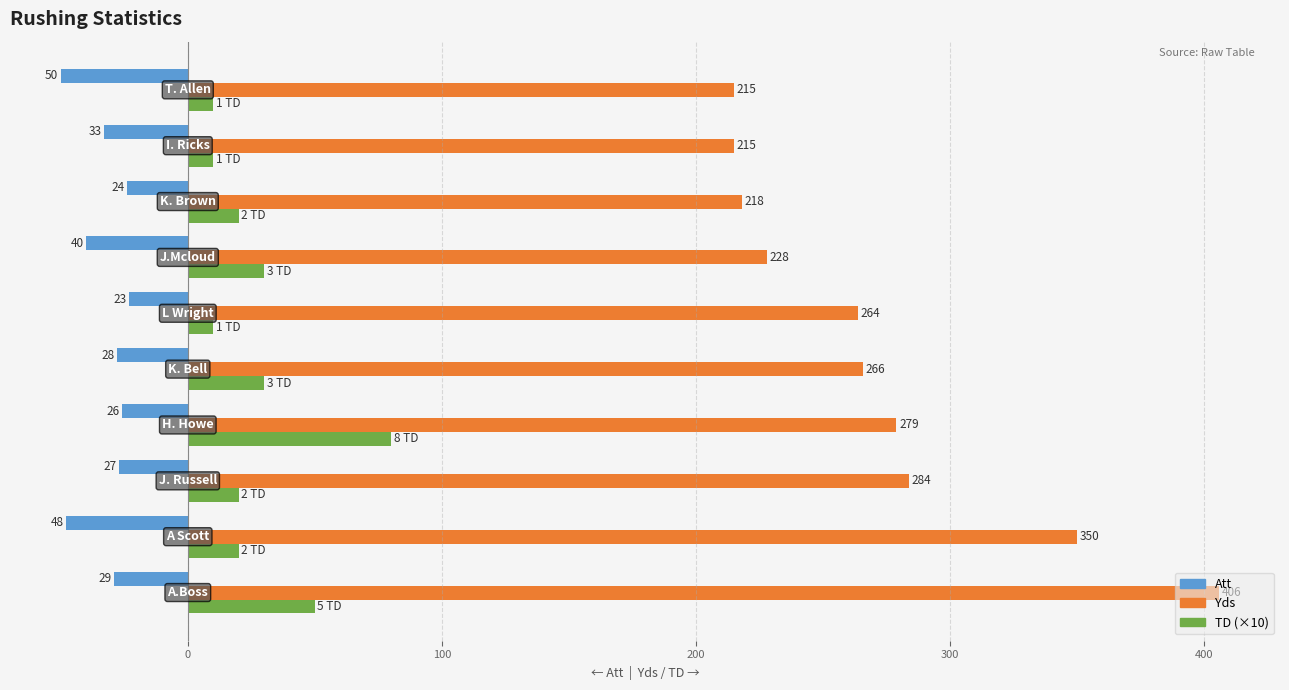

Which series has the largest total across all categories?

Yds